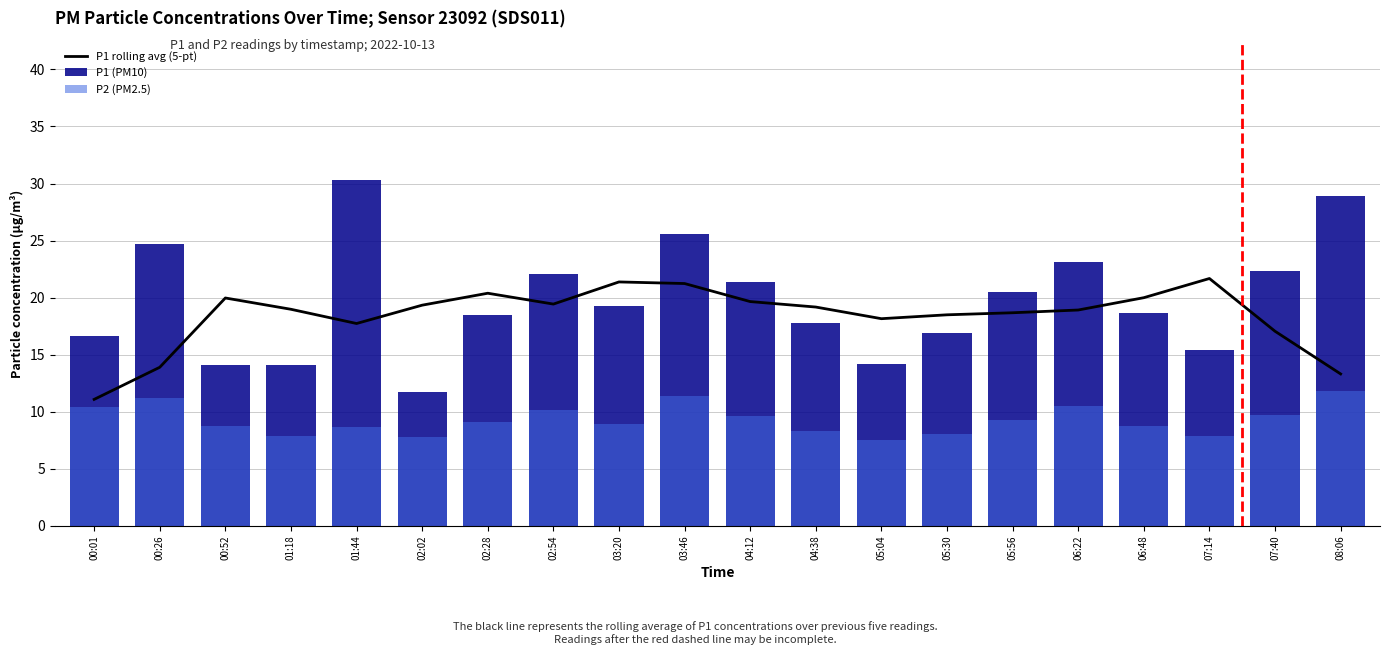

Where is P2 (PM2.5) nearest to the value 9?

02:28